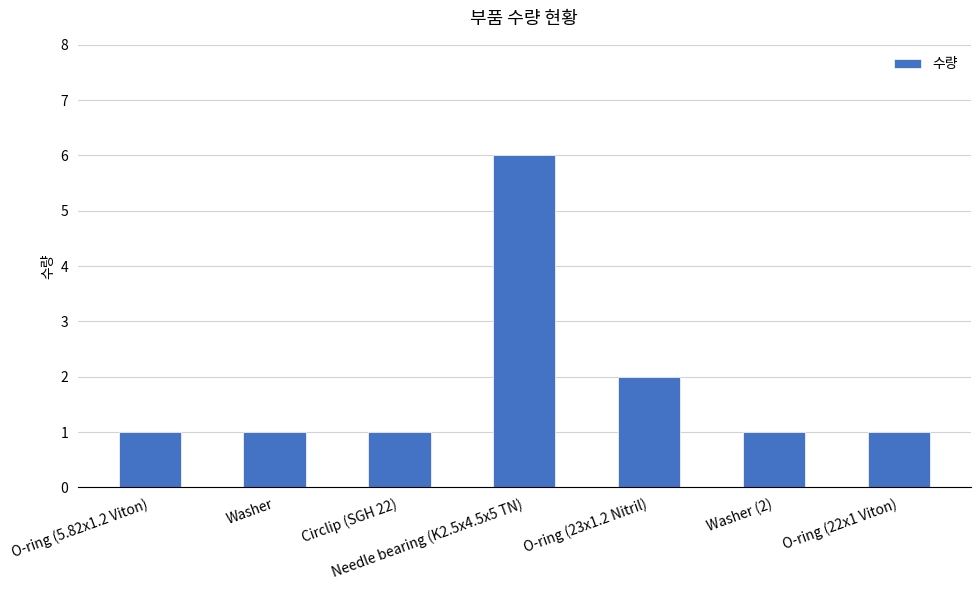

What is the minimum value shown in the chart?

1